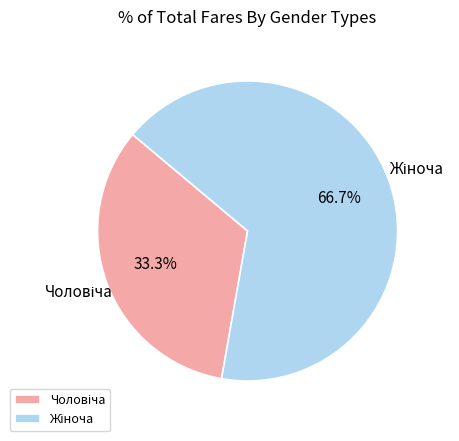

Is there a majority slice in this chart?

Yes